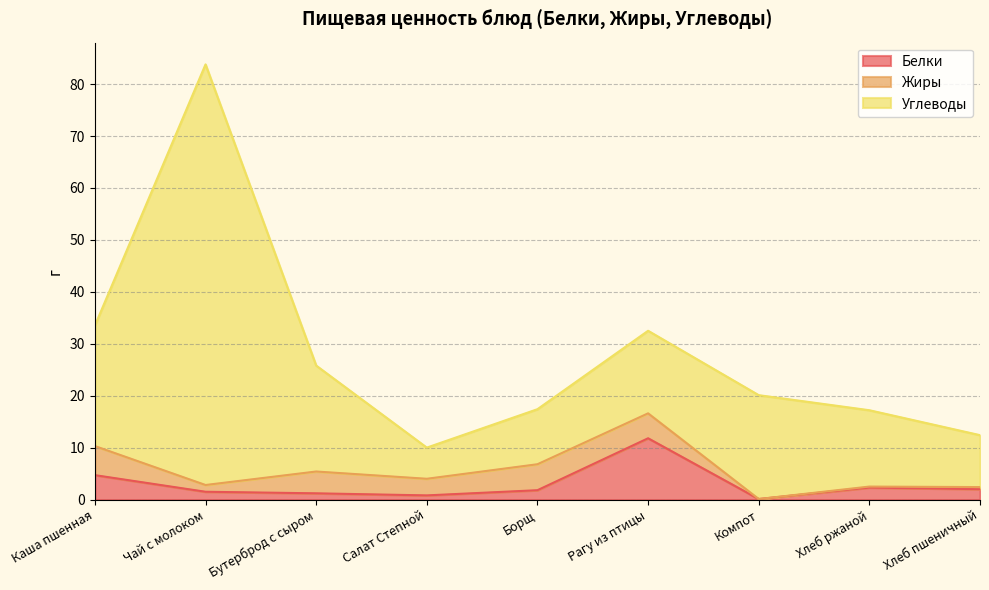

Reading left to right, list all the values displayed in this chart.

Белки: 4.7	1.5	1.2	0.8	1.8	11.8	0.1	2.3	2.0
Жиры: 5.6	1.3	4.2	3.2	5.0	4.8	0.0	0.2	0.4
Углеводы: 23.2	81.0	20.4	6.0	10.6	15.9	20.0	14.7	10.0